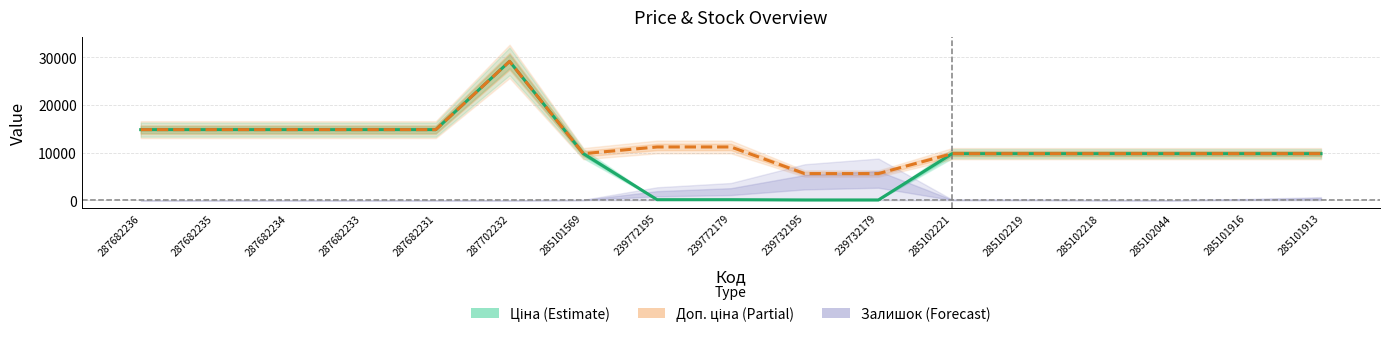

What is the maximum value for Доп. ціна (Partial)?

29152.3